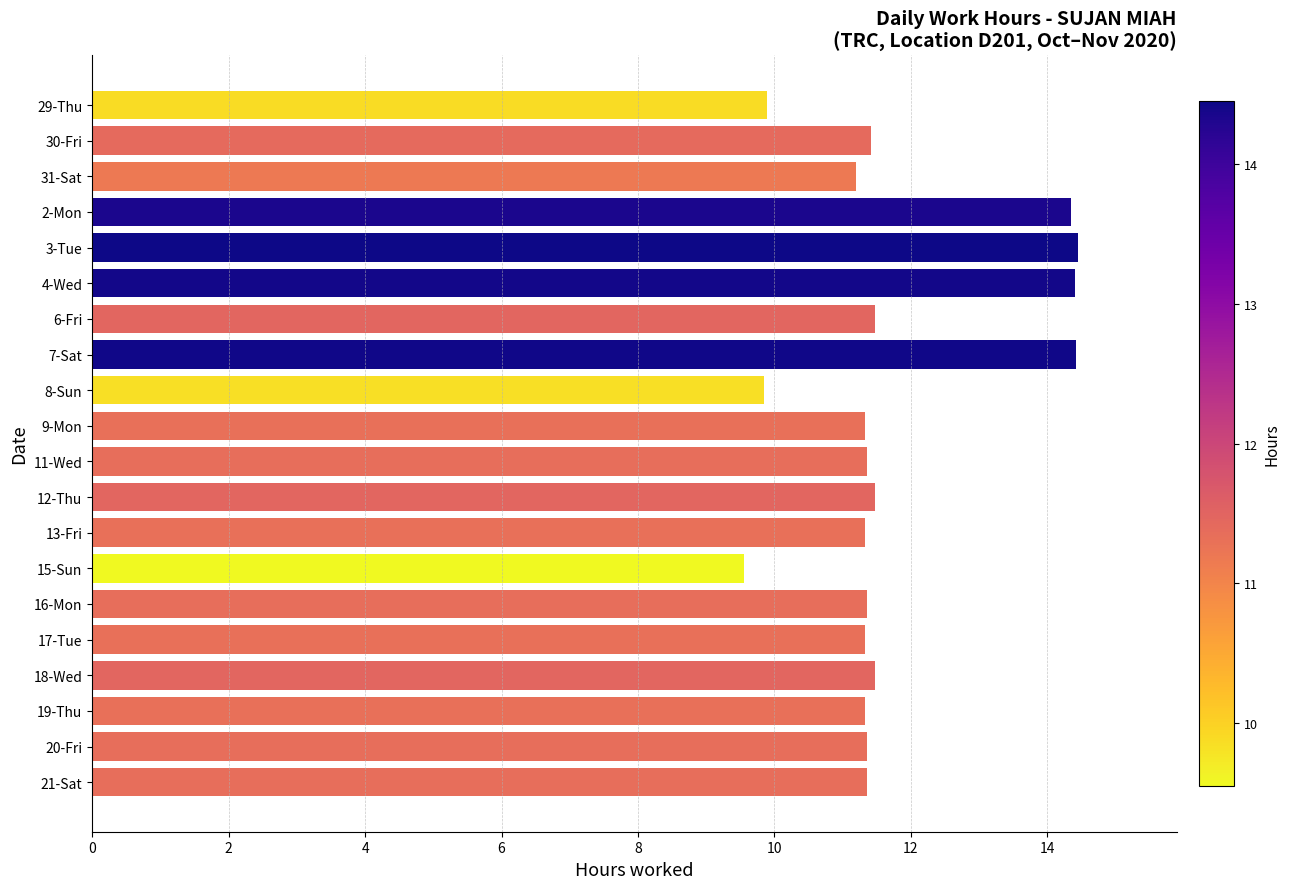

What is the approximate value at 6-Fri?

11.5